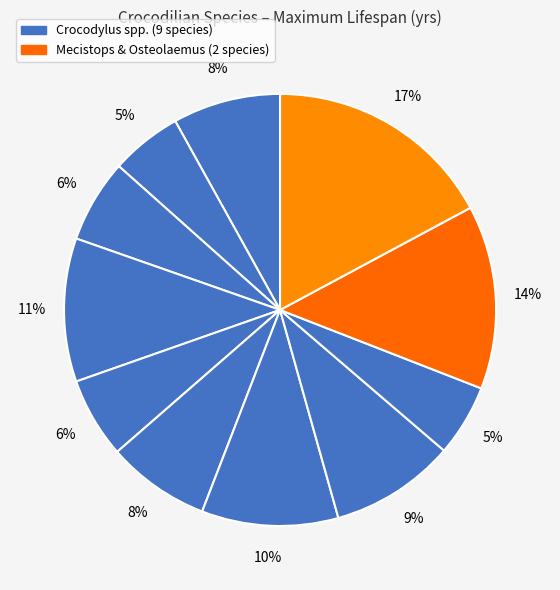

Which slice is the largest?

Osteolaemus tetraspis